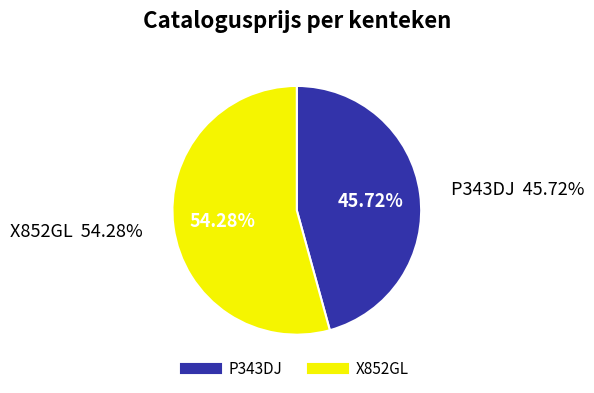

The X852GL slice represents 54% of the pie. True or false?

True